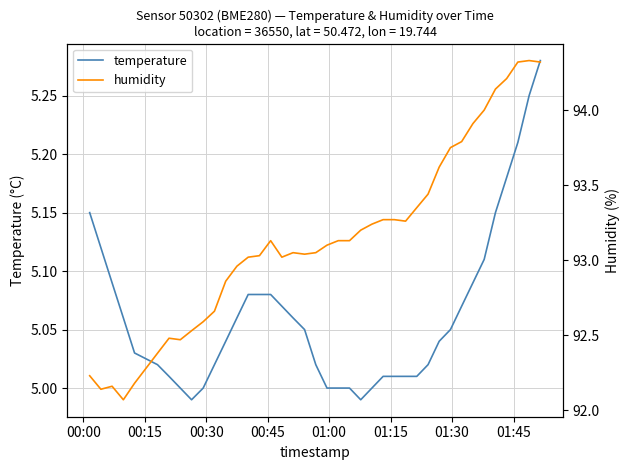

What is the smallest value displayed?

5.0